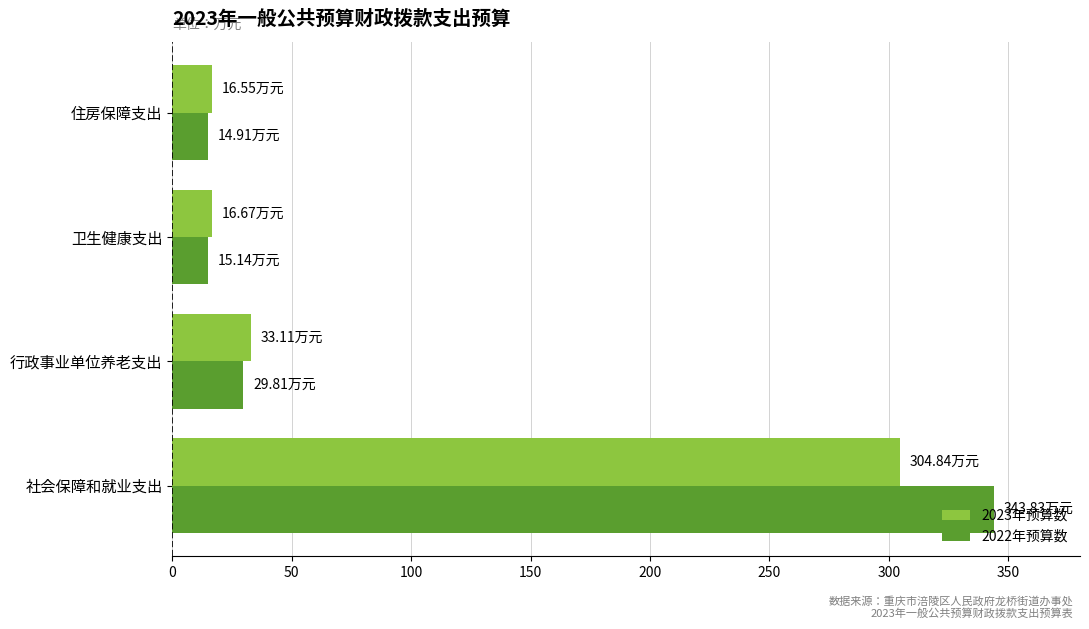

List the series in order of their peak value, highest first.

2022年预算数, 2023年预算数